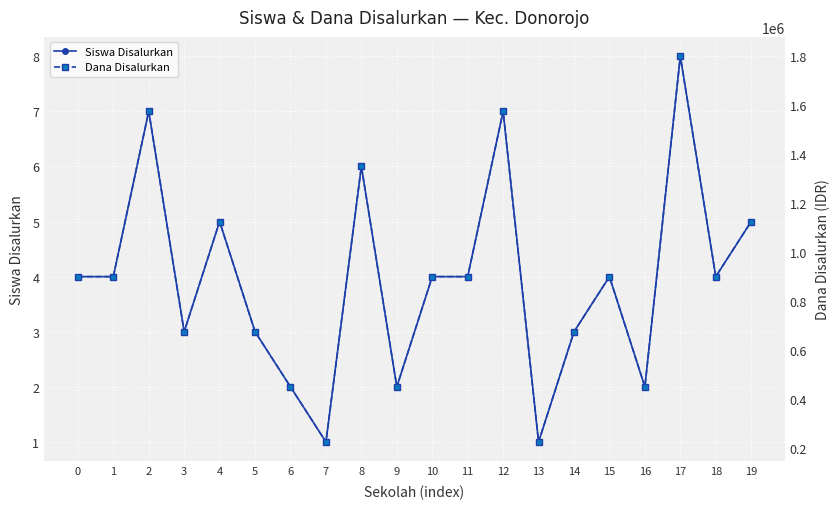

True or false: Siswa Disalurkan and Dana Disalurkan intersect in this chart.

False